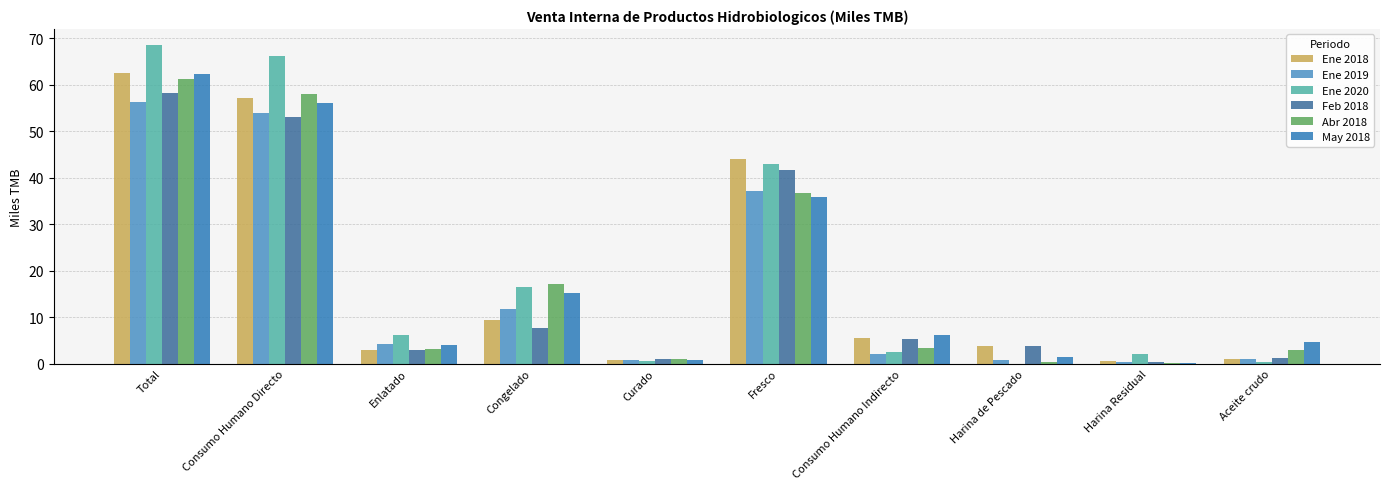

How many groups of bars are there?

10